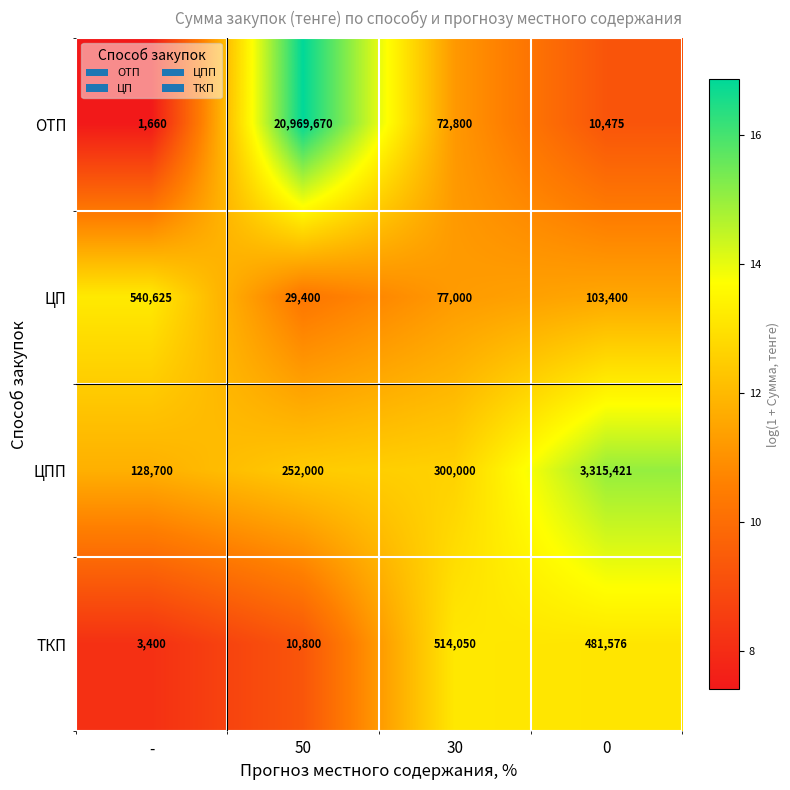

Where is ЦПП nearest to the value 1722060?

30